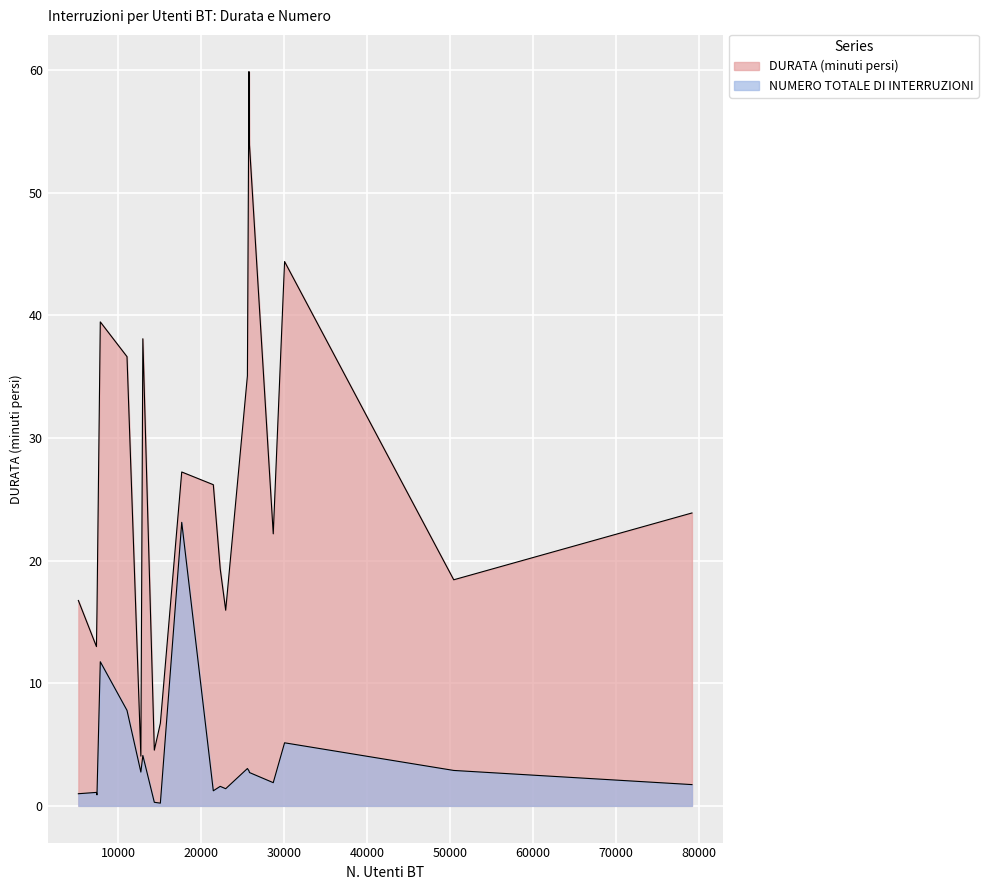

What is the spread (max minus min) of values at 7422?

14.9